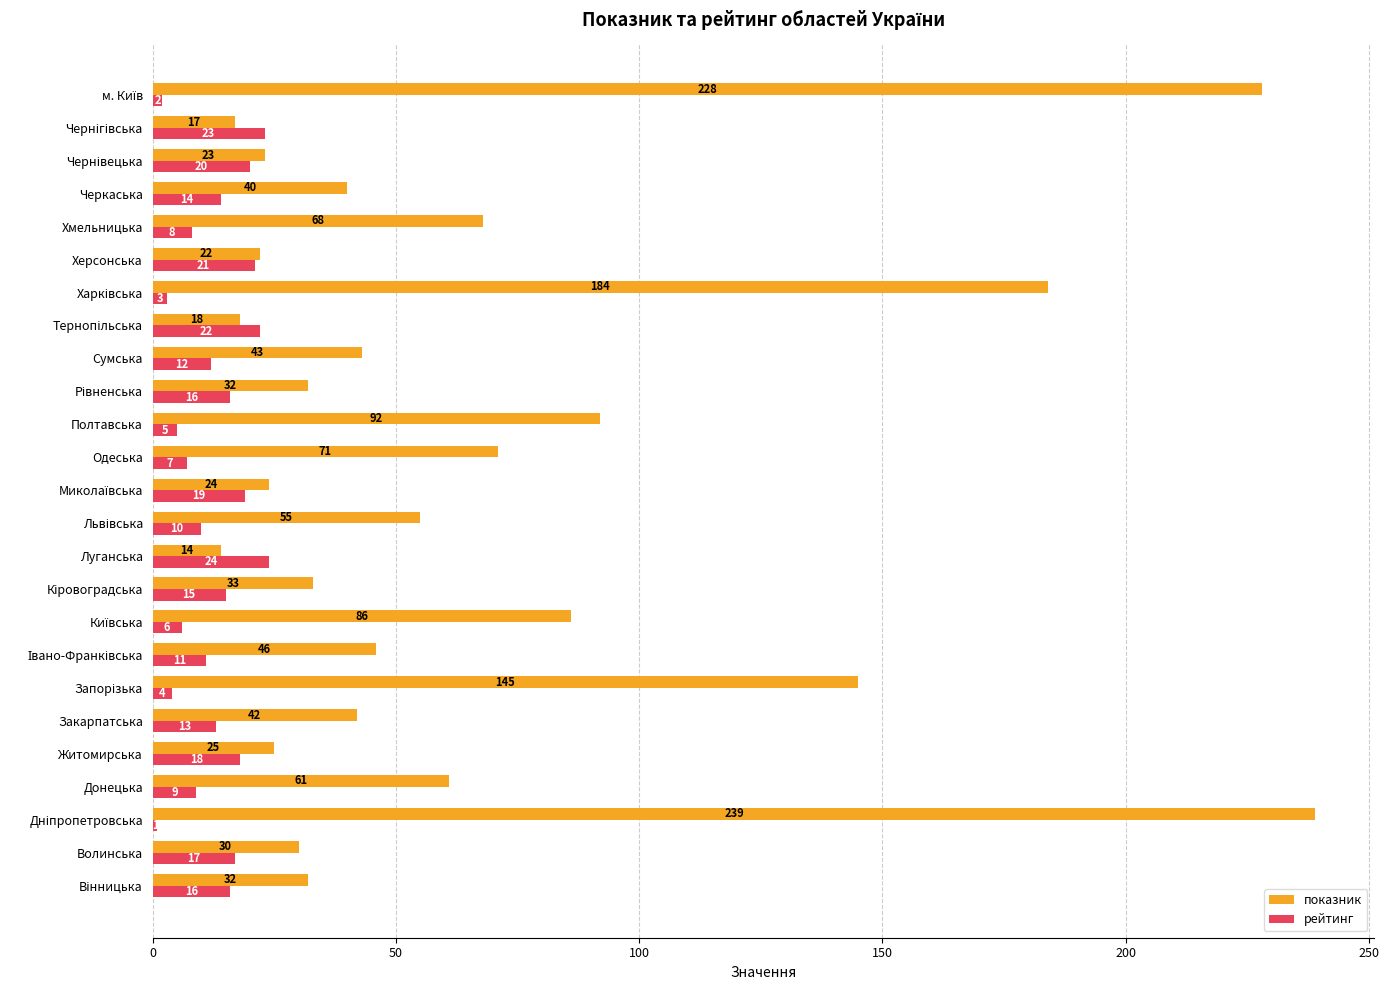

What are all the series names shown in the legend?

показник, рейтинг